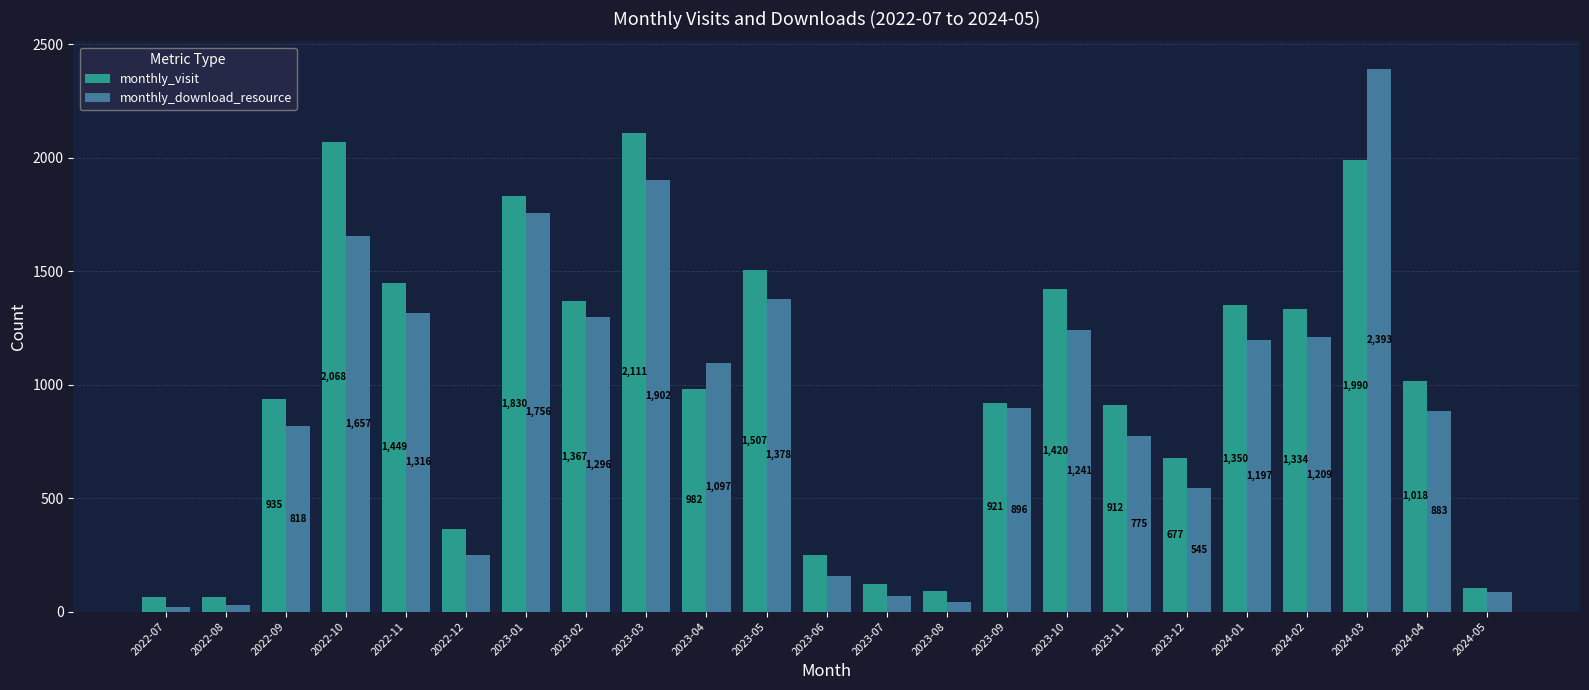

At which label does monthly_visit first exceed 982?

2022-10